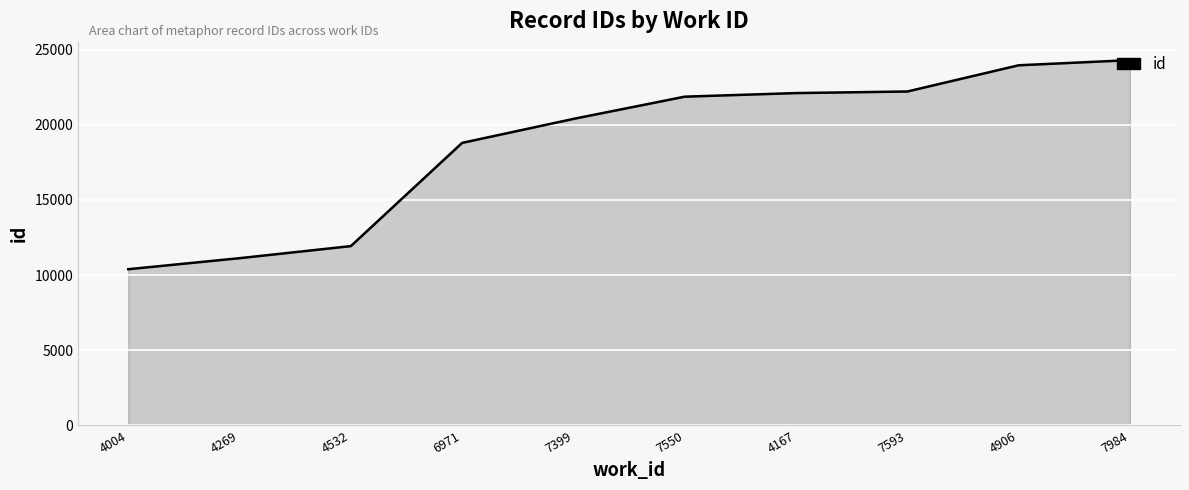

Reading left to right, list all the values displayed in this chart.

10387	11121	11924	18792	20389	21867	22106	22211	23955	24297